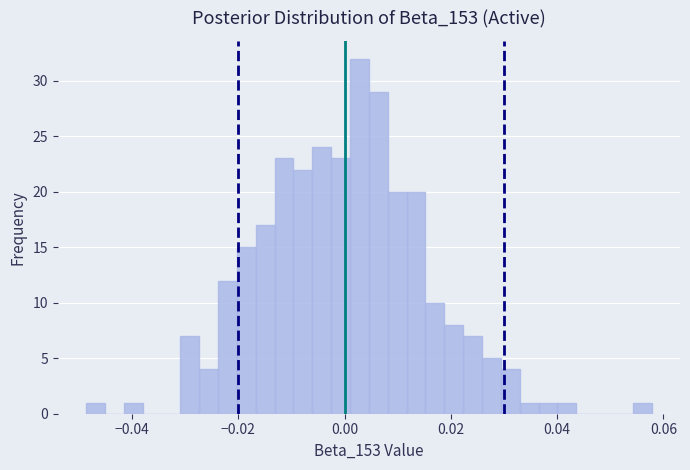

Read against the x-axis, roughly where is the centre of the tallest bar?

0.002